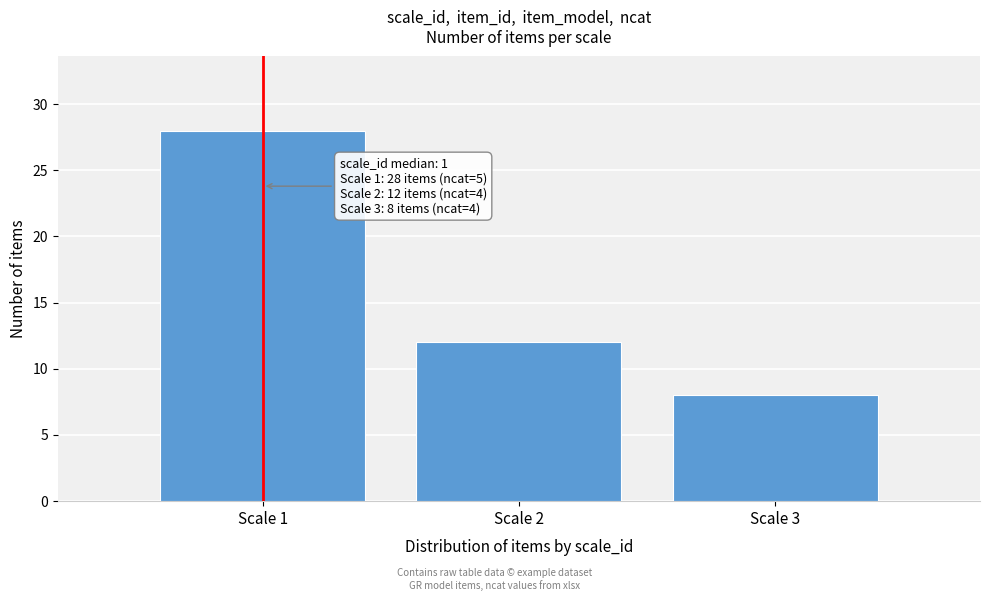

Reading left to right, extract all data points from this chart.

28	12	8